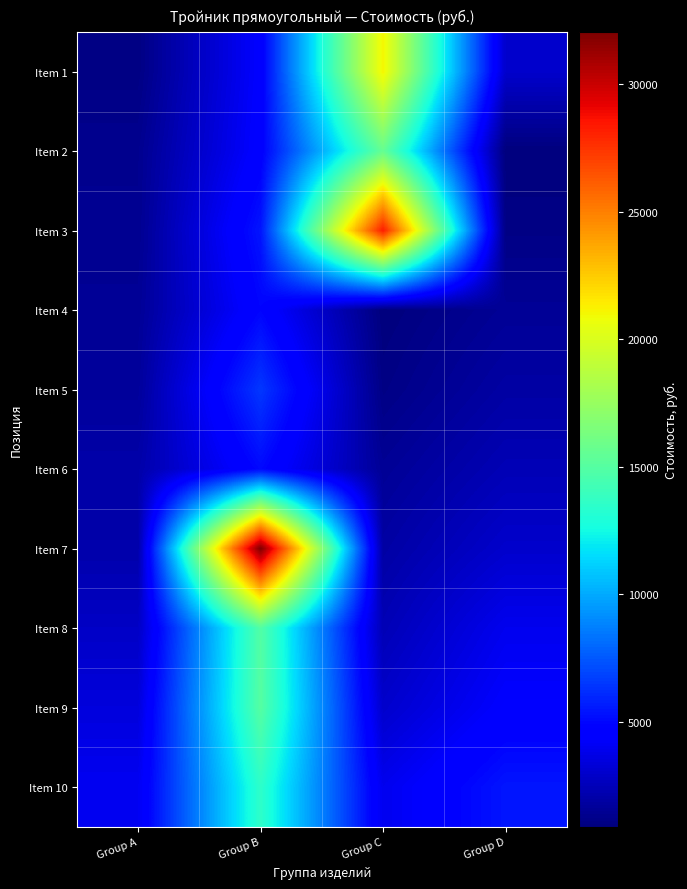

At Group A, list the series in order from smallest to largest.

Item 1, Item 2, Item 3, Item 4, Item 5, Item 6, Item 7, Item 8, Item 9, Item 10